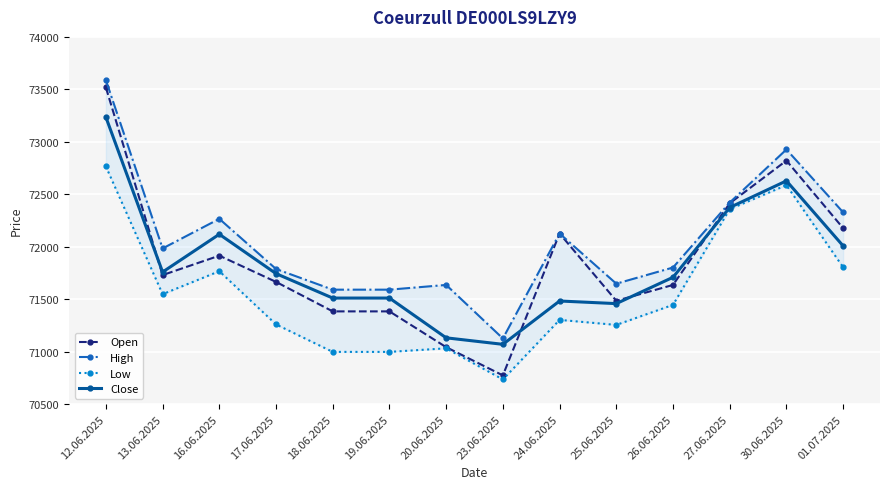

At which label is Close closest to 72152?

16.06.2025